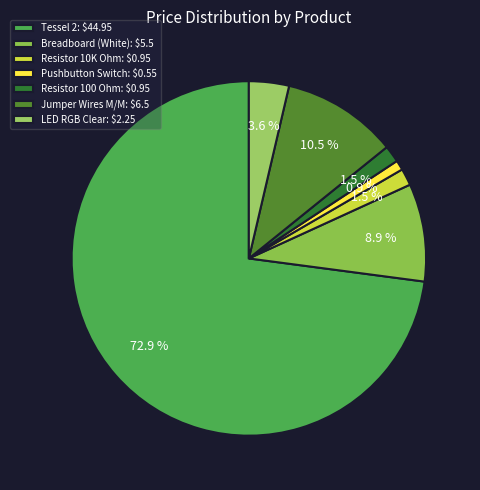

How many segments does this pie chart have?

7